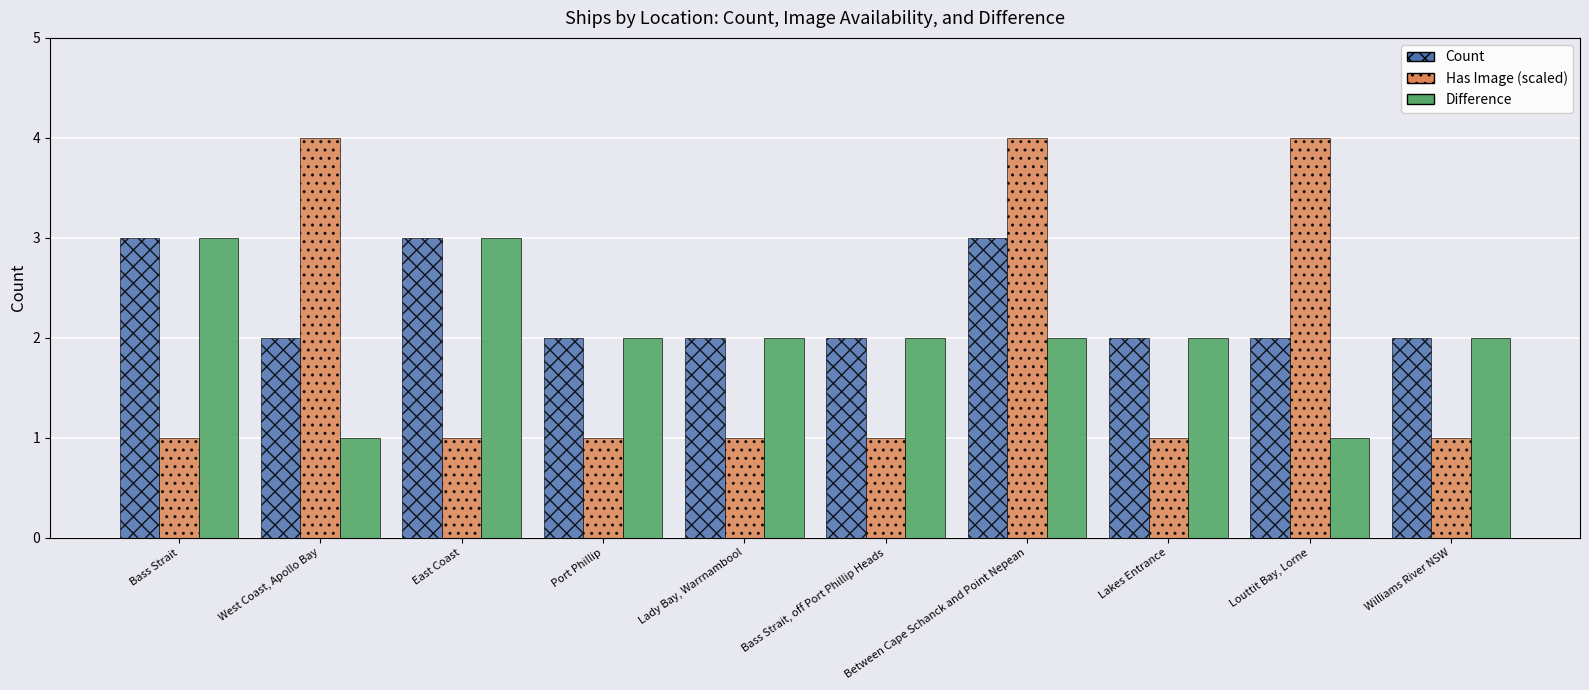

Which series has the largest range (max minus min)?

Has Image (scaled)